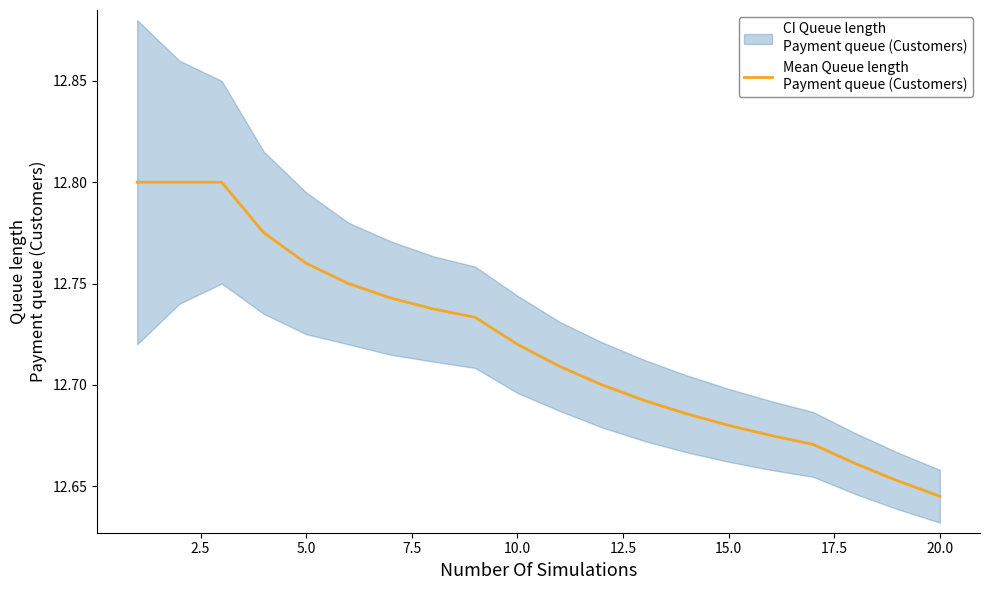

Reading right to left, what are all the values shown in this chart?

12.6	12.7	12.7	12.7	12.7	12.7	12.7	12.7	12.7	12.7	12.7	12.7	12.7	12.7	12.8	12.8	12.8	12.8	12.8	12.8